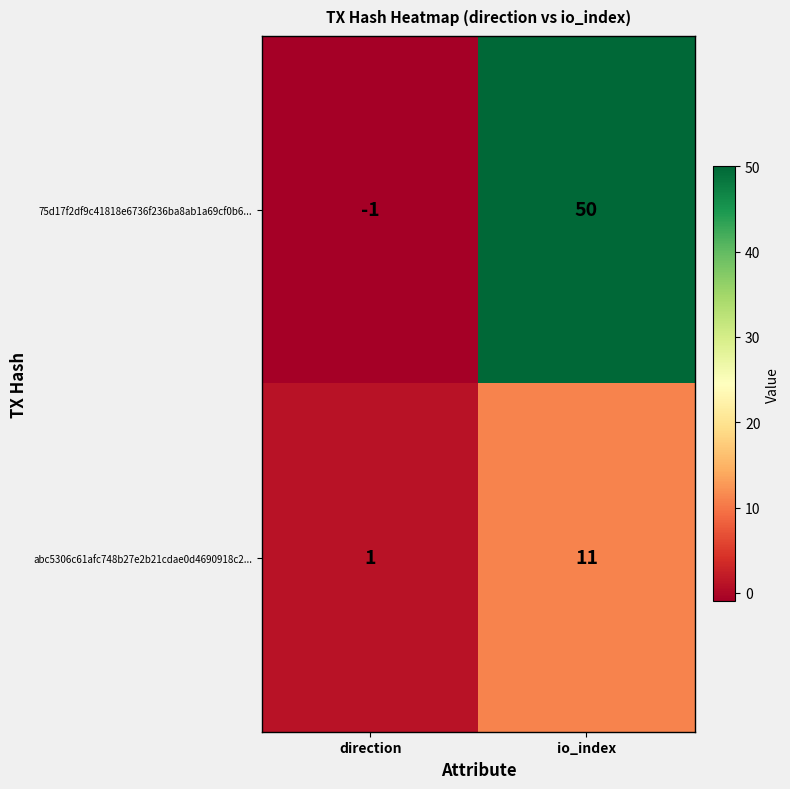

Reading left to right, list all the values displayed in this chart.

75d17f2df9c41818e6736f236ba8ab1a69cf0b6...: -1	50
abc5306c61afc748b27e2b21cdae0d4690918c2...: 1	11